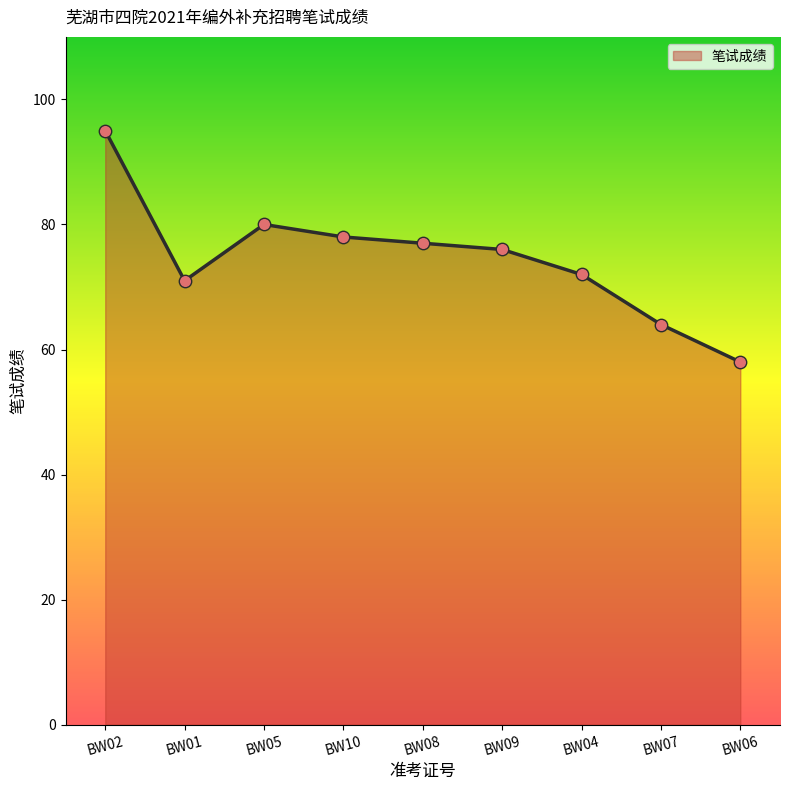

What is the ratio of the value at BW01 to the value at BW06?

1.2